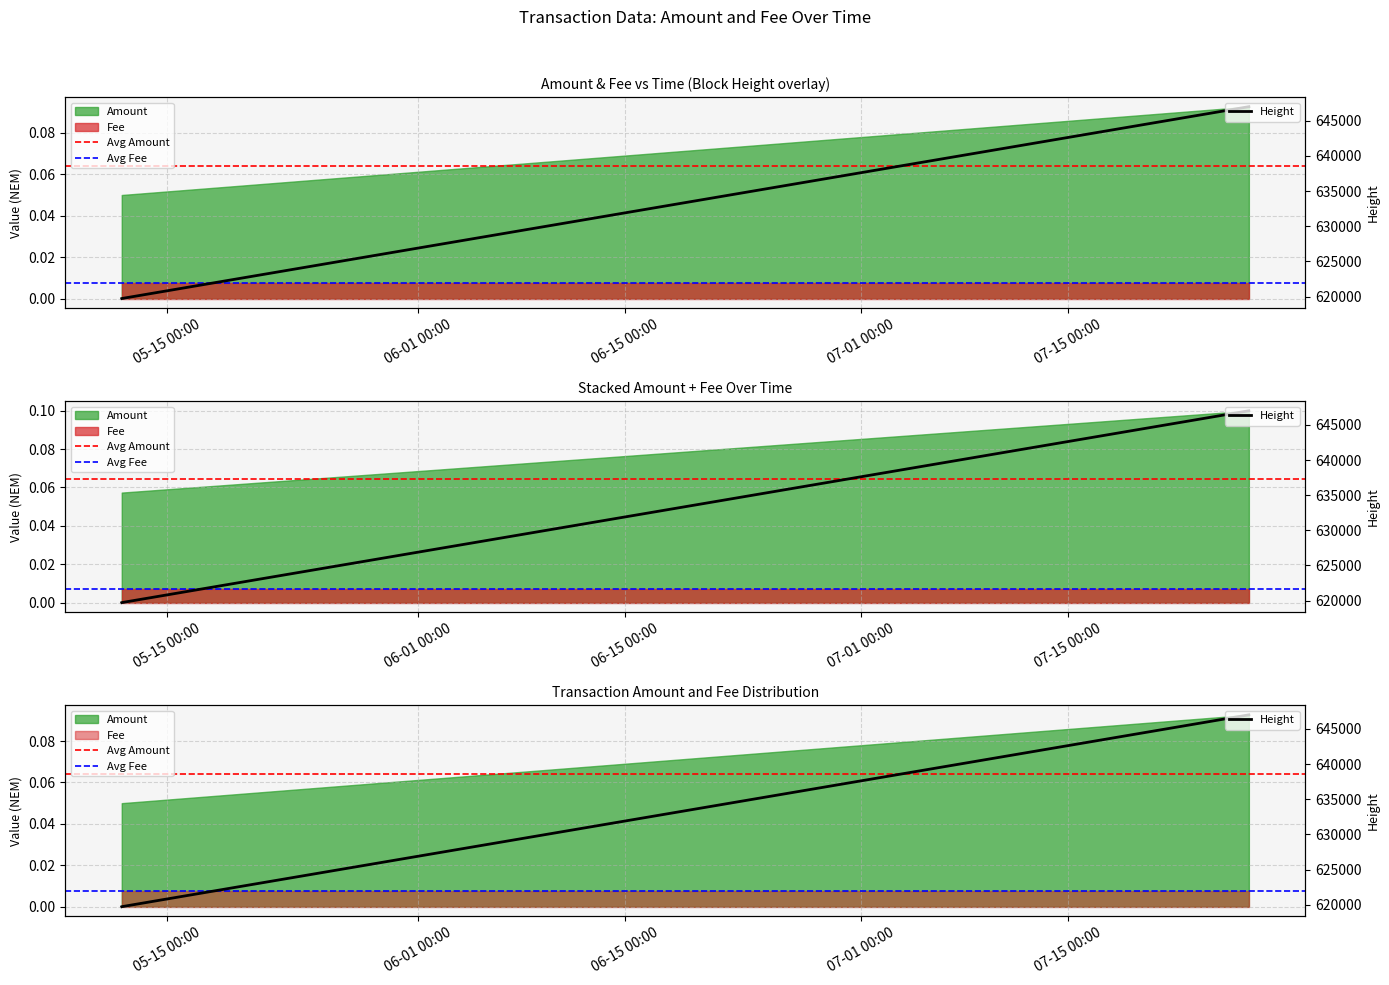

Which label corresponds to the smallest value in the chart?

2019-05-11 22:12:10